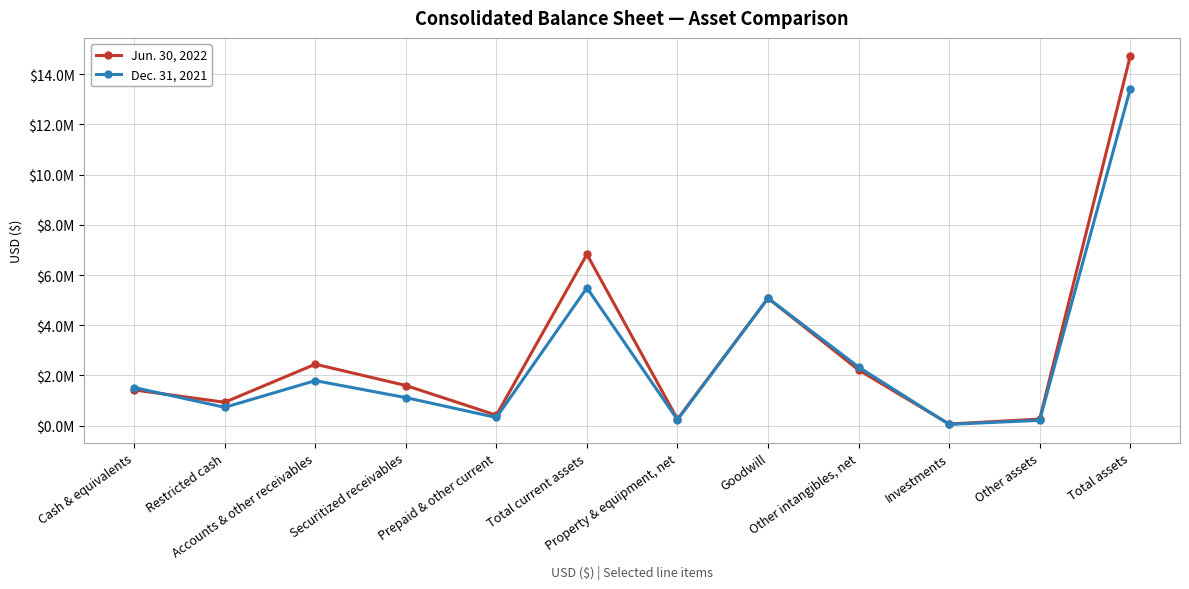

Rank the categories by Dec. 31, 2021 value from highest to lowest.

Total assets, Total current assets, Goodwill, Other intangibles, net, Accounts & other receivables, Cash & equivalents, Securitized receivables, Restricted cash, Prepaid & other current, Property & equipment, net, Other assets, Investments